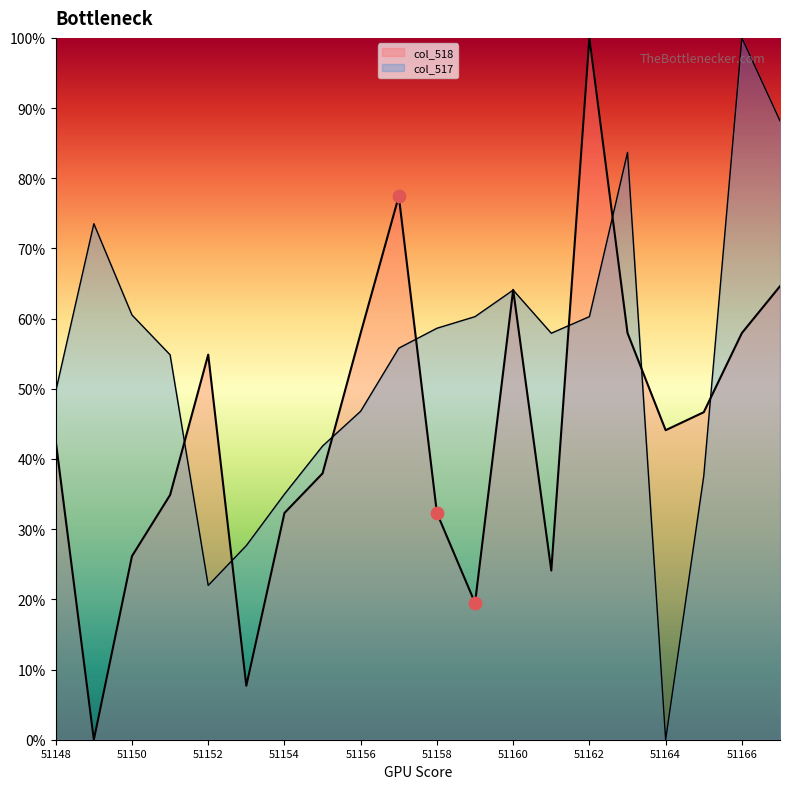

Is the value of col_517 at 51150 greater than the value of col_518 at 51156?

Yes